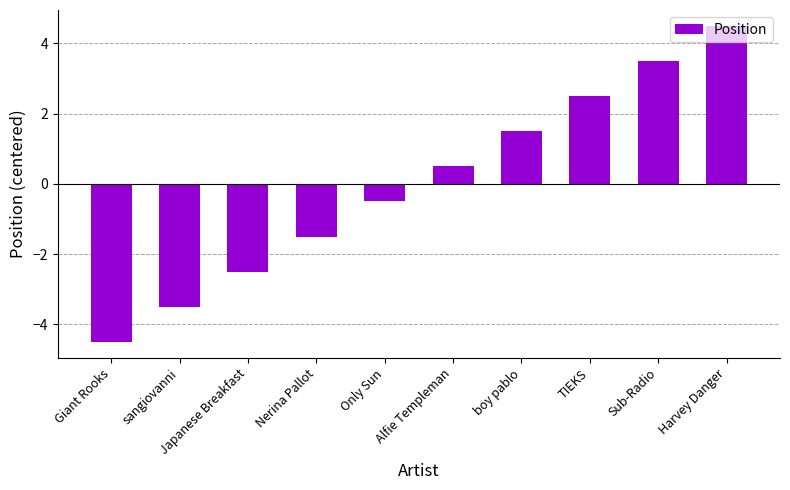

Reading left to right, transcribe all the data shown in this chart.

Giant Rooks=-4.5	sangiovanni=-3.5	Japanese Breakfast=-2.5	Nerina Pallot=-1.5	Only Sun=-0.5	Alfie Templeman=0.5	boy pablo=1.5	TIEKS=2.5	Sub-Radio=3.5	Harvey Danger=4.5